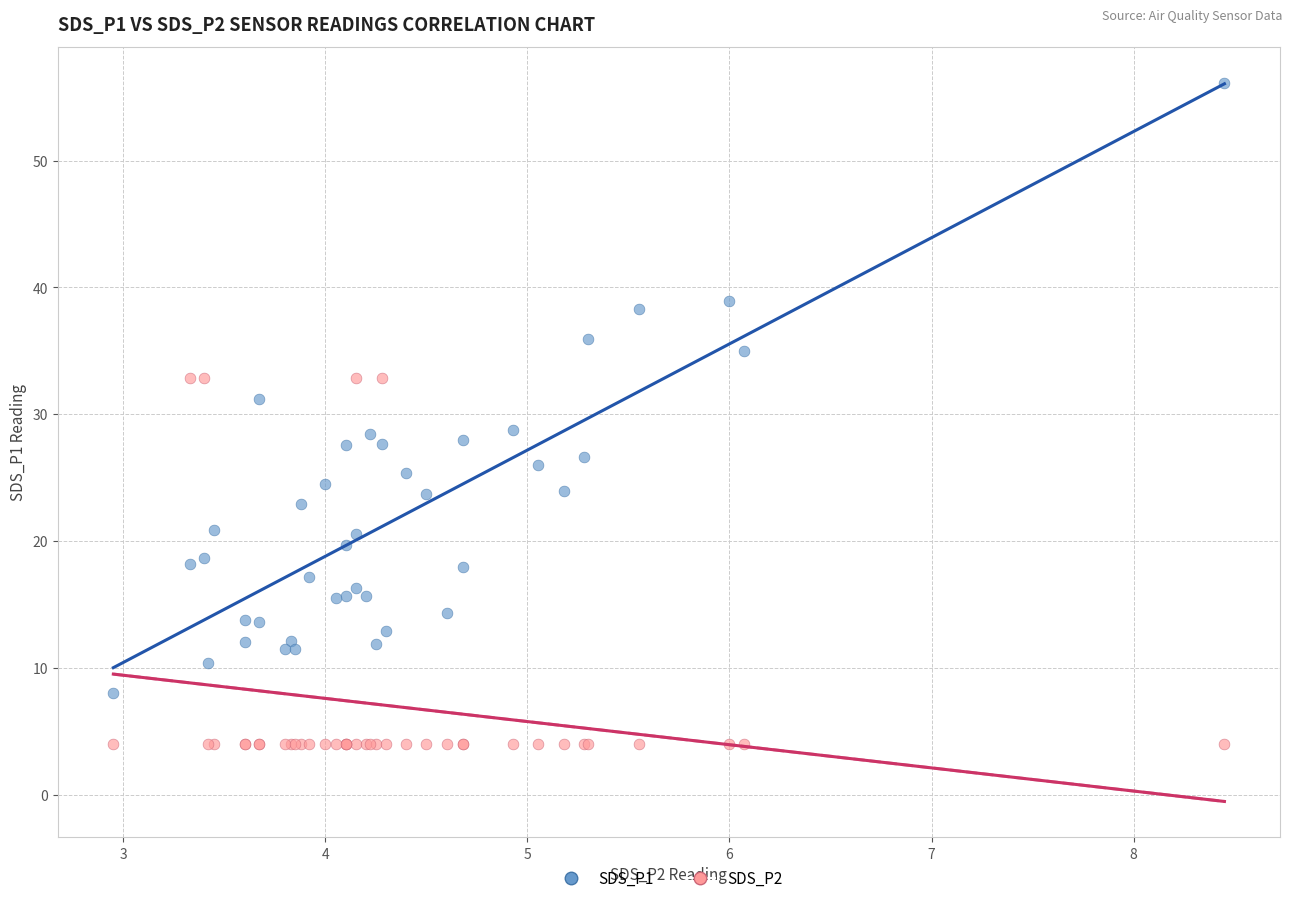

Which series reaches the minimum Y coordinate?

SDS_P2